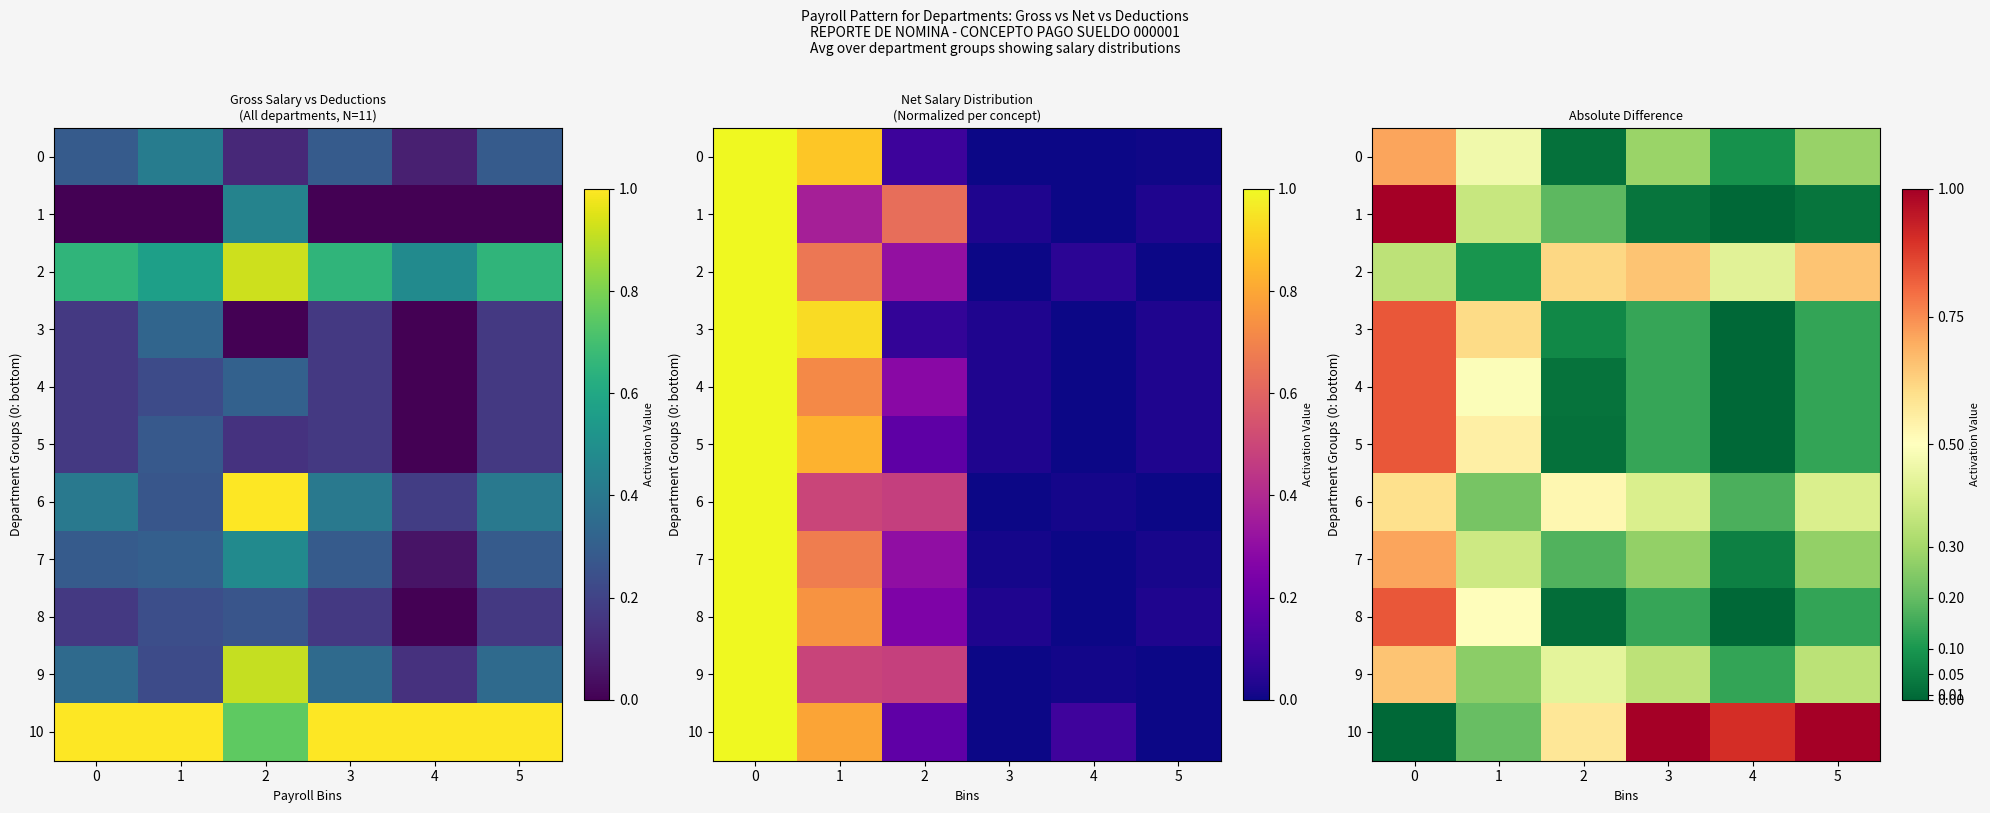

What is the average value of the 0 series?

0.3